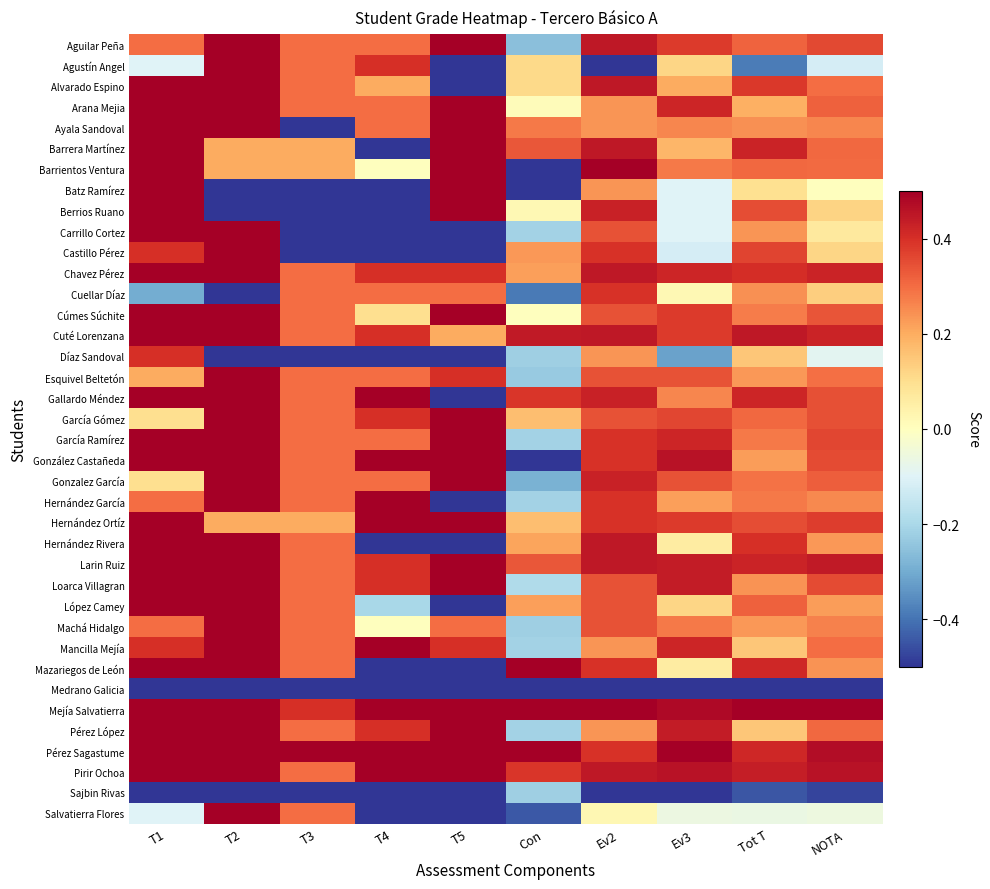

What is the spread (max minus min) of values at Tot T?

1.0